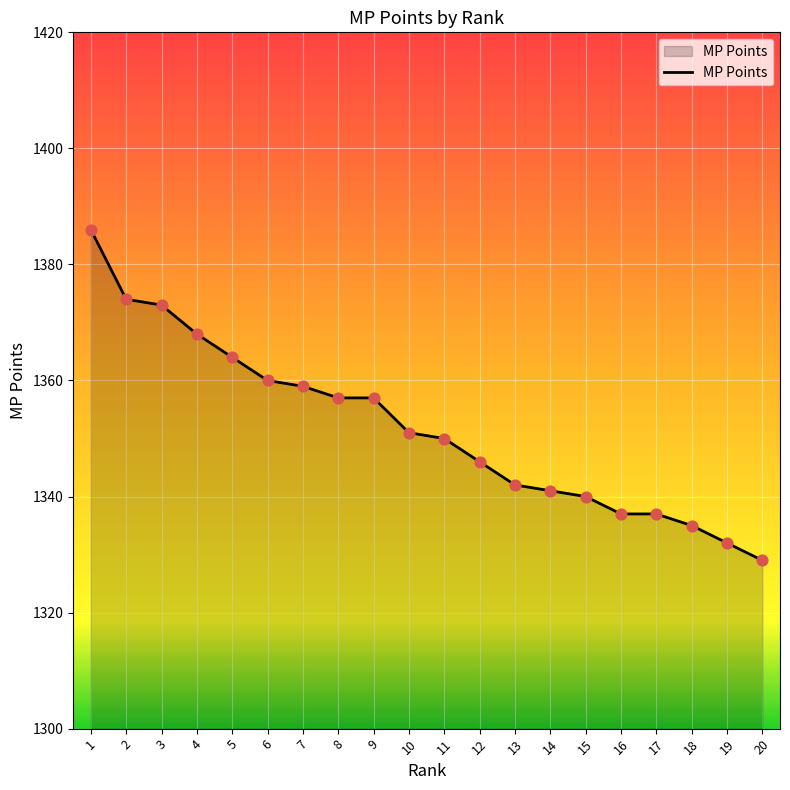

What is the change in value from 5 to 6?

-4